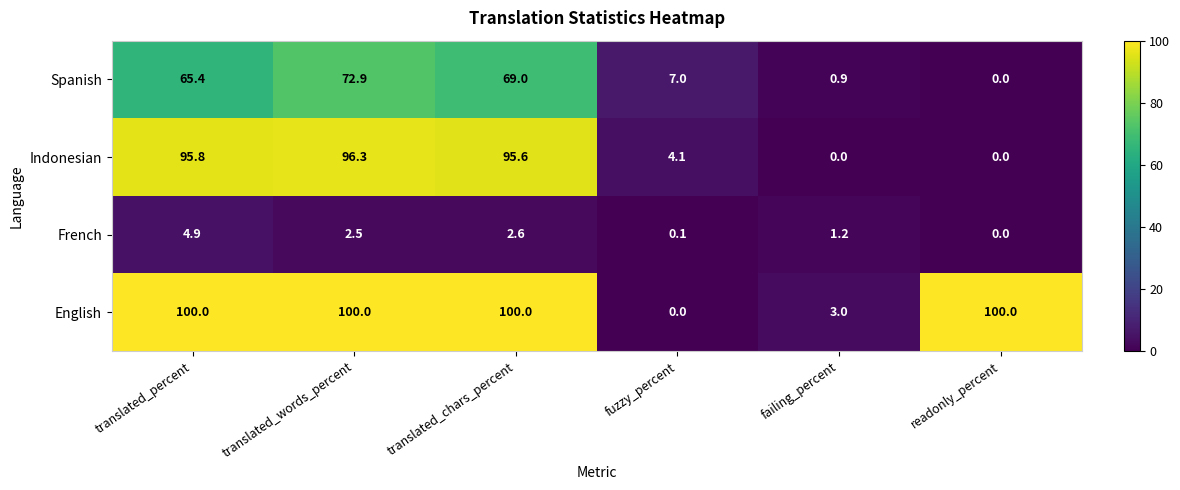

Rank the series at failing_percent from highest to lowest value.

English, French, Spanish, Indonesian